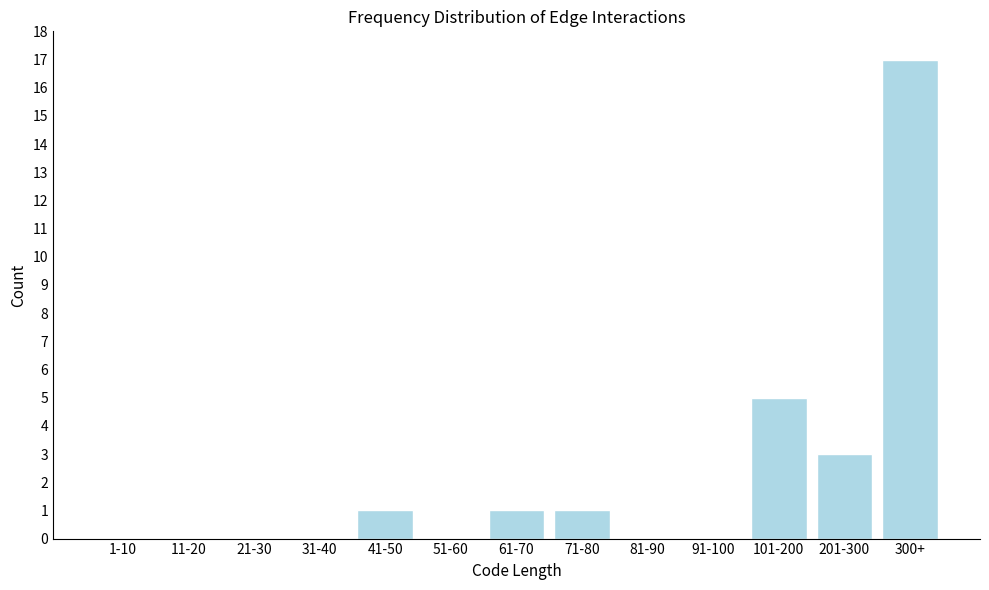

Reading left to right, what are all the values shown in this chart?

1-10=0	11-20=0	21-30=0	31-40=0	41-50=1	51-60=0	61-70=1	71-80=1	81-90=0	91-100=0	101-200=5	201-300=3	300+=17